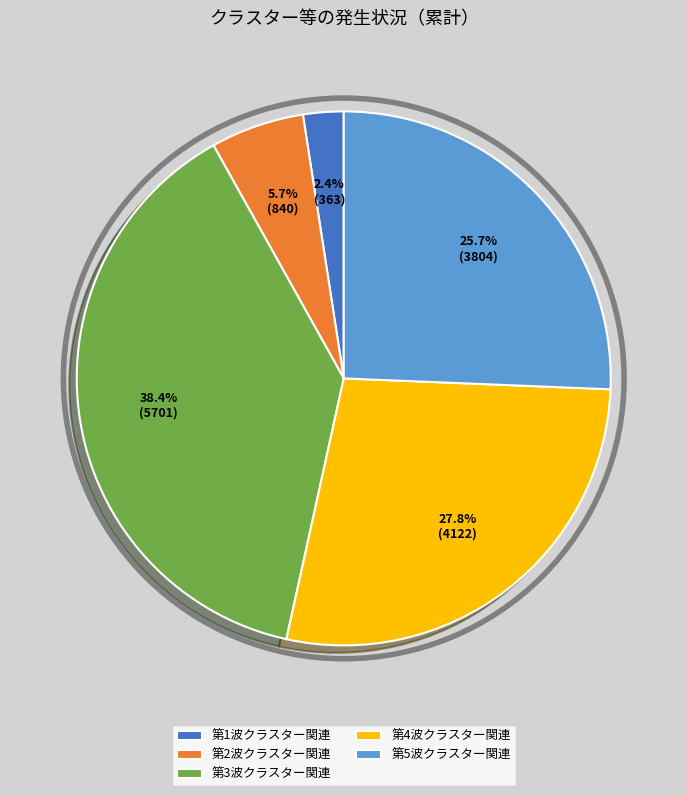

To the nearest percent, what is the average slice percentage?

20%